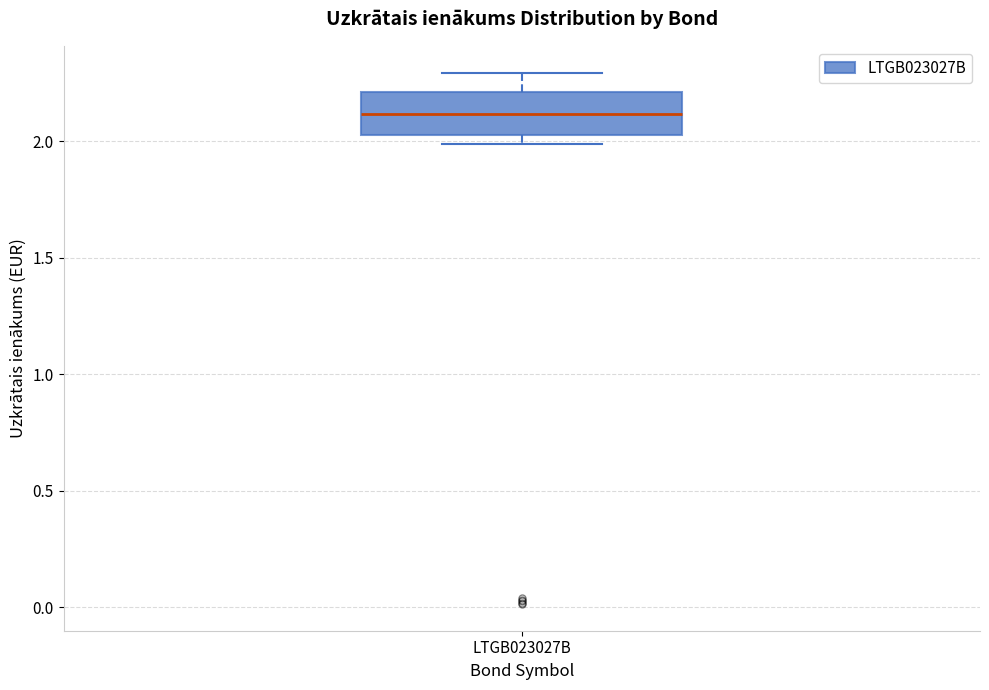

Read this box plot against the y-axis: the position of the median line, the range covered by the box, and the ends of both whiskers. The values are not printed on the chart, so give them approximately, as read against the axis.

median 2.10, box 2.05 to 2.20, whiskers 2.00 to 2.30